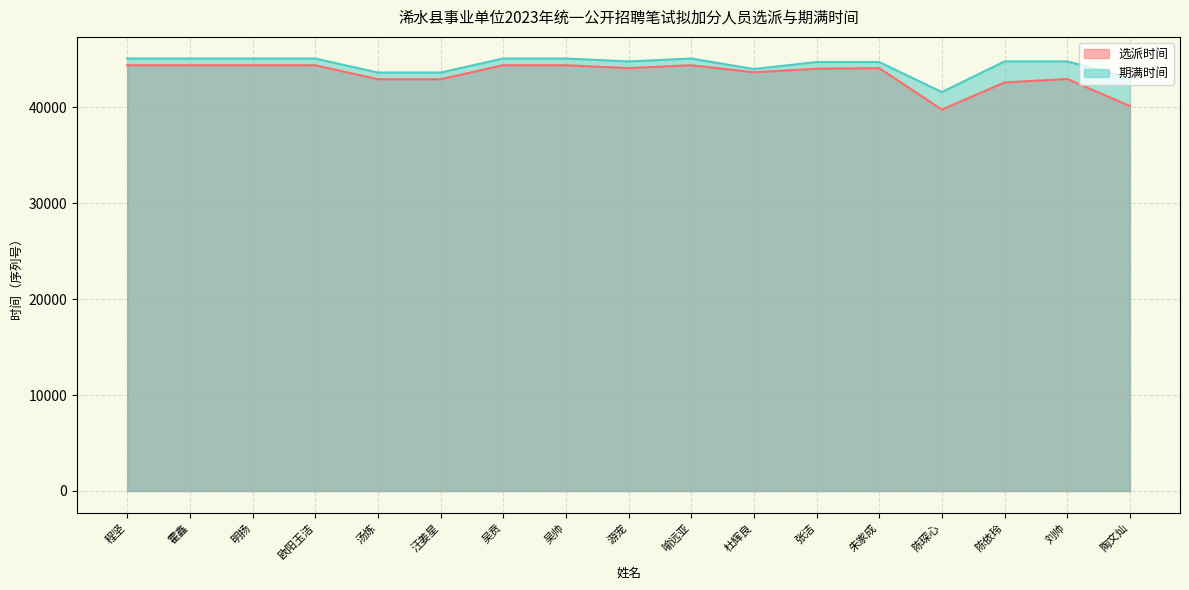

Where is the first local maximum for 选派时间?

喻远亚